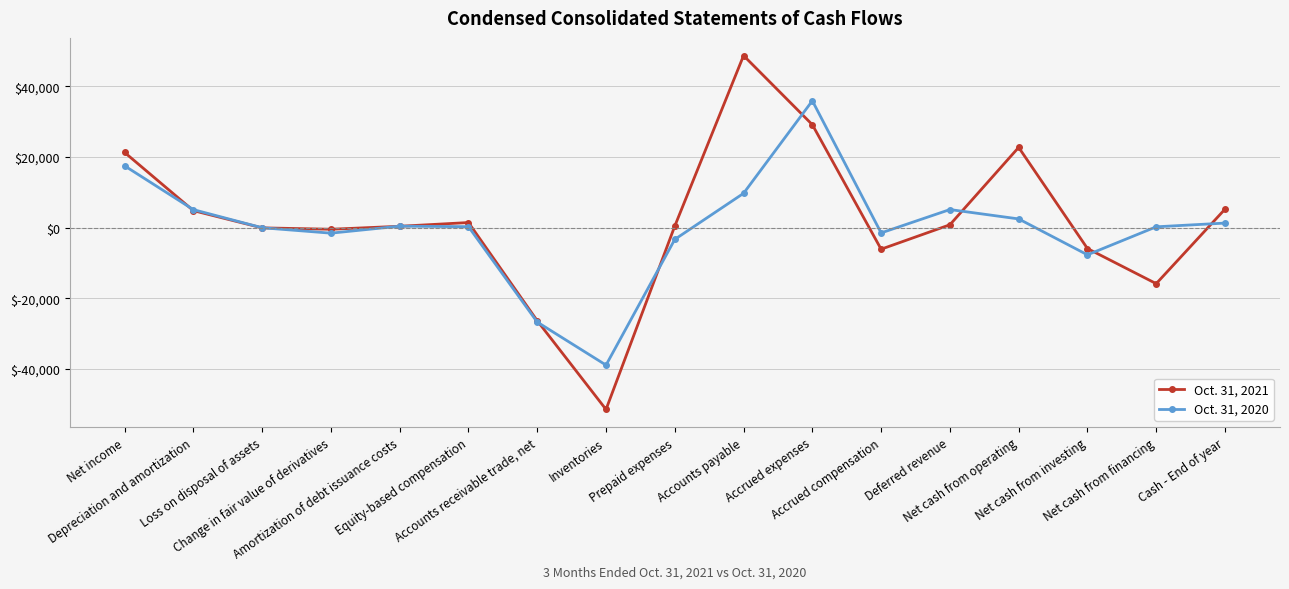

What is the label of the 7th point from the left?

Accounts receivable trade, net